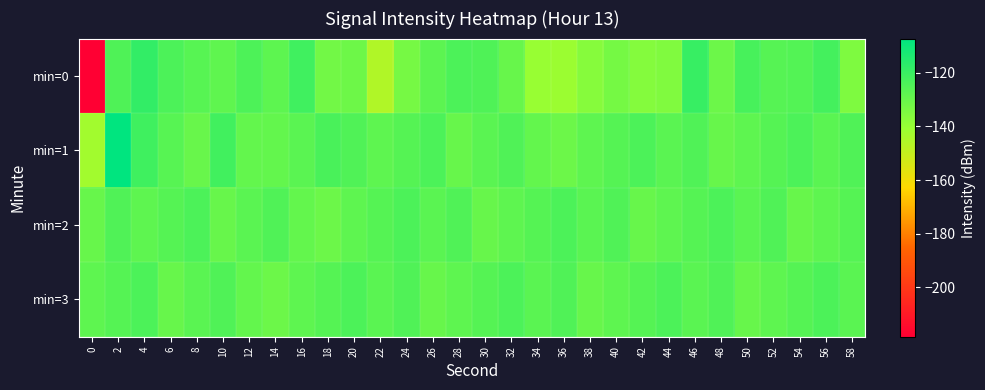

What is the spread (max minus min) of values at 46?

7.6